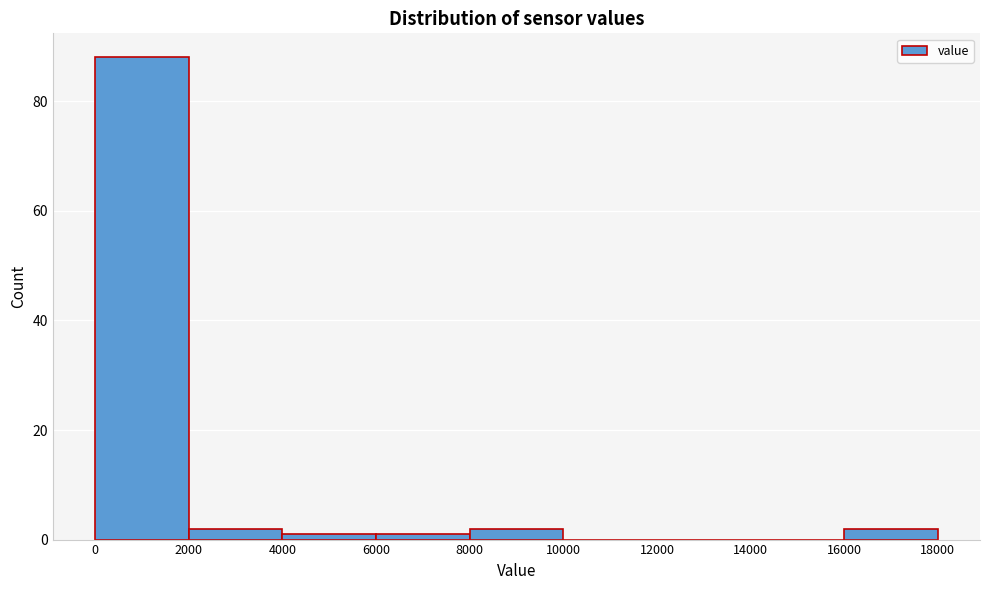

Reading left to right, transcribe this chart: for each bar, give the range it covers on the x-axis and its height. The values are not printed on the chart, so give them approximately, as read against the axis.

0 to 2000: 88
2000 to 4000: 2
4000 to 6000: under 2
6000 to 8000: under 2
8000 to 10000: 2
10000 to 12000: 0
12000 to 14000: 0
14000 to 16000: 0
16000 to 18000: 2